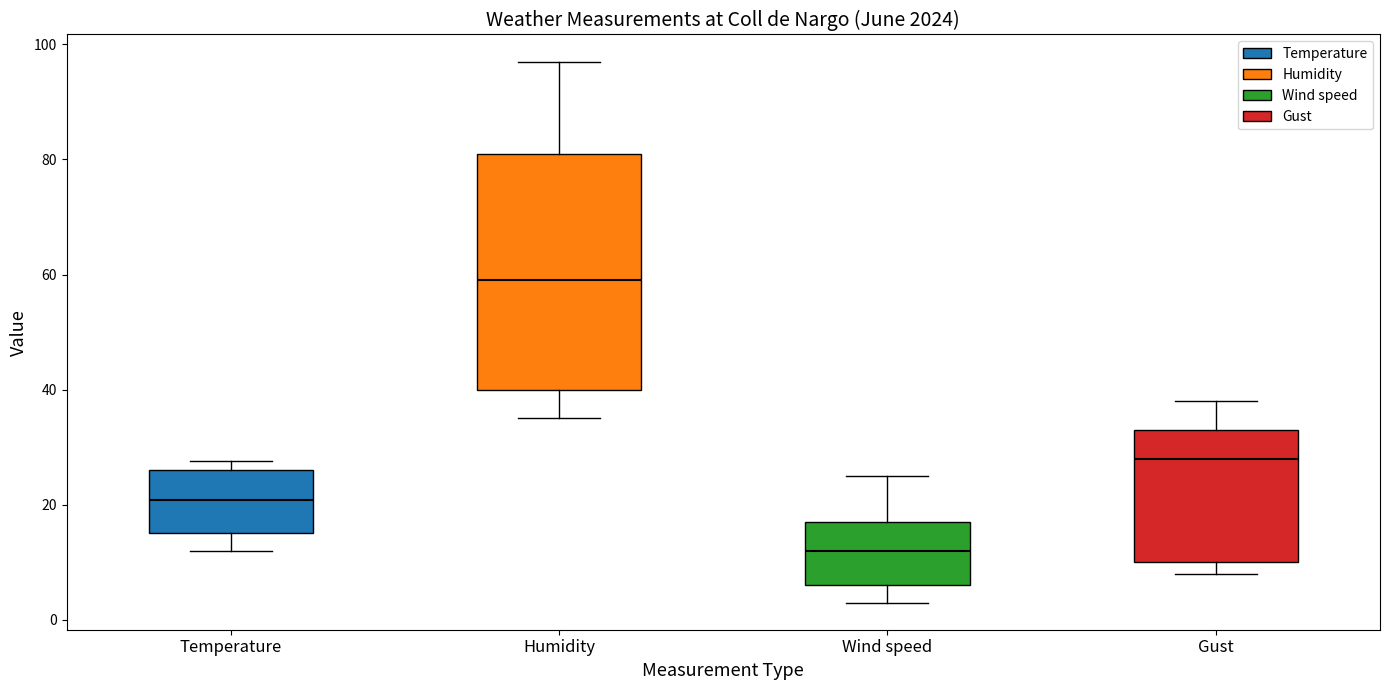

Reading left to right, transcribe this box plot: for each box, give where its median line is, the range the box spans, and where its two whiskers end, as read against the y-axis. The values are not printed on the chart, so give them approximately, as read against the axis.

Temperature: median 20, box 16 to 26, whiskers 12 to 28
Humidity: median 60, box 40 to 82, whiskers 36 to 98
Wind speed: median 12, box 6 to 18, whiskers 4 to 26
Gust: median 28, box 10 to 34, whiskers 8 to 38